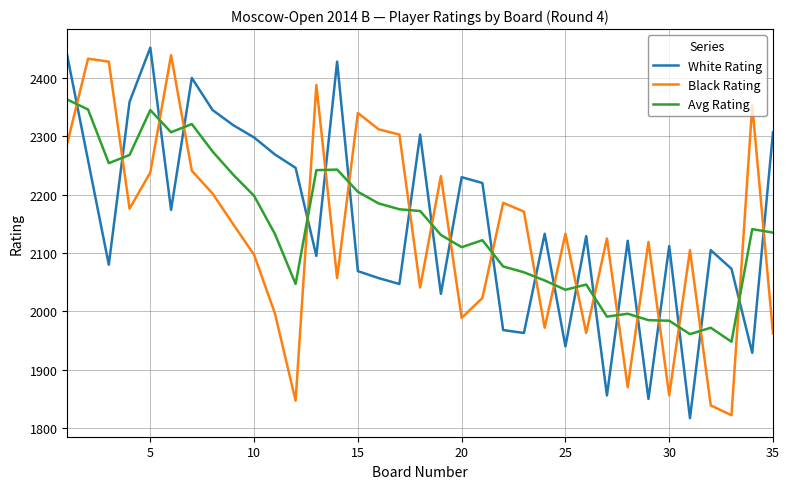

What is the minimum value for Avg Rating?

1948